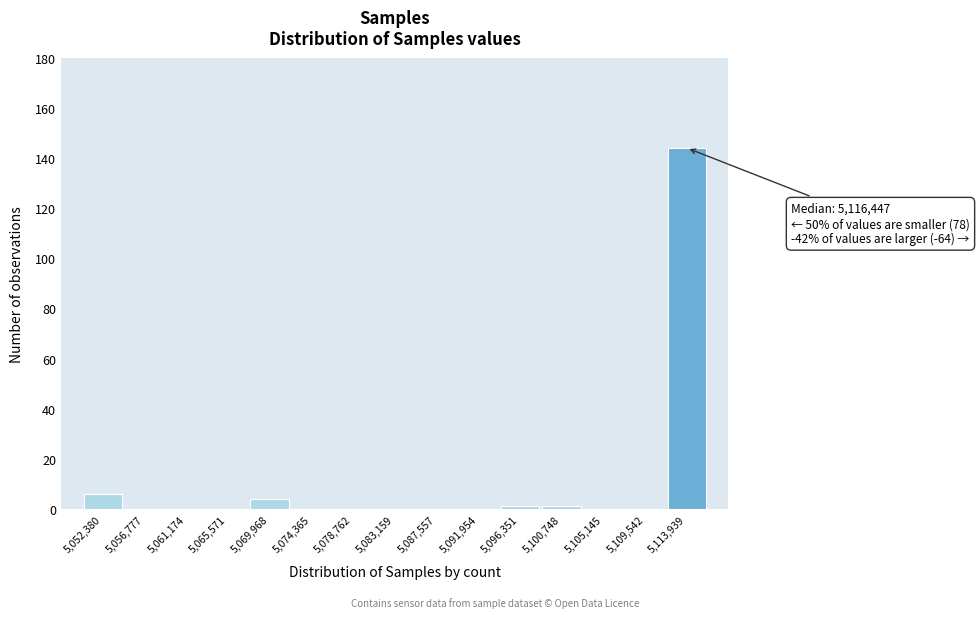

Reading right to left, list all the values displayed in this chart.

5,113,939=144	5,109,542=0	5,105,145=0	5,100,748=1	5,096,351=1	5,091,954=0	5,087,557=0	5,083,159=0	5,078,762=0	5,074,365=0	5,069,968=4	5,065,571=0	5,061,174=0	5,056,777=0	5,052,380=6